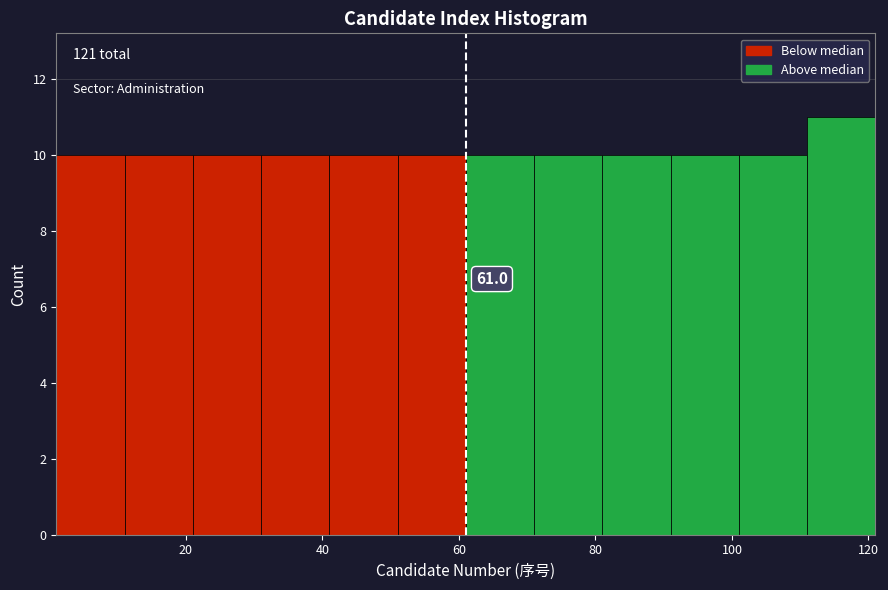

Which range on the x-axis has the tallest bar?

111 to 121